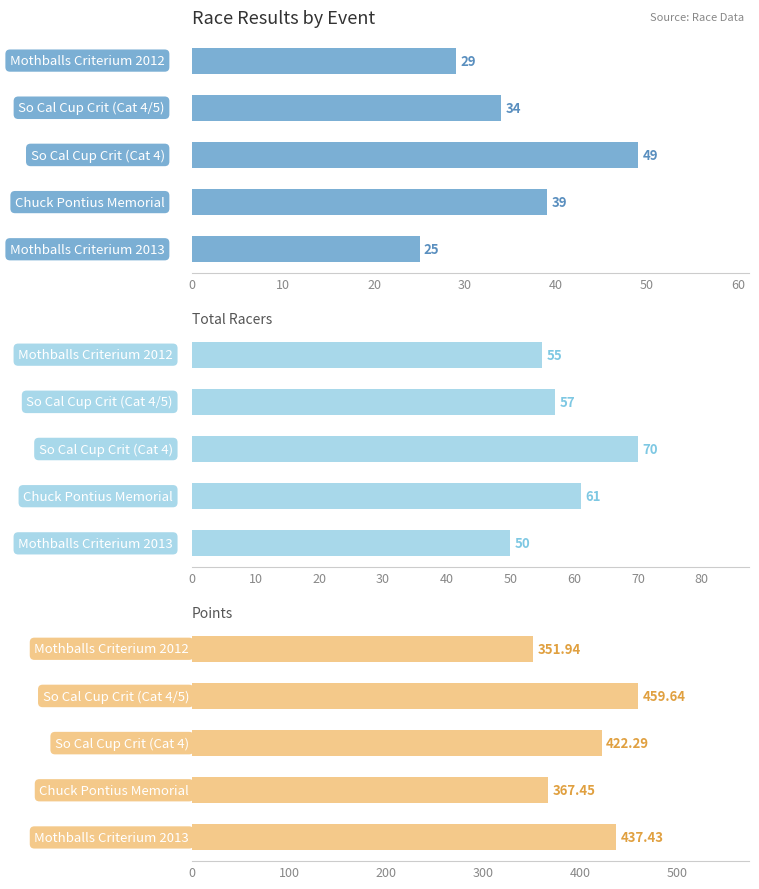

What is the value of the Place bar at the 2nd from the left?

34.0